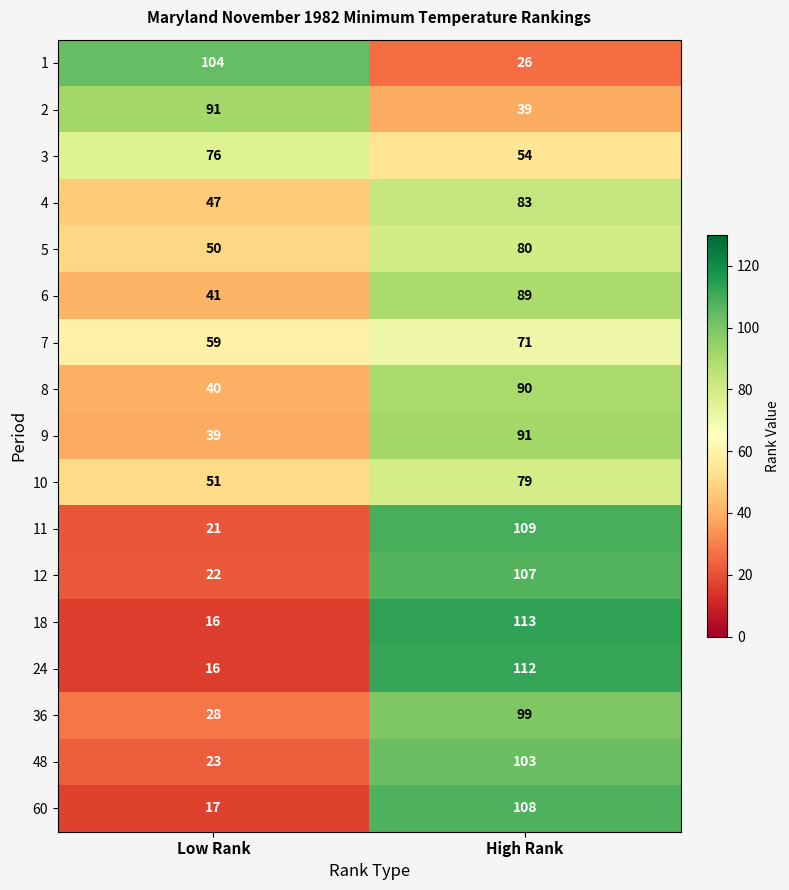

What is the maximum value for 24?

112